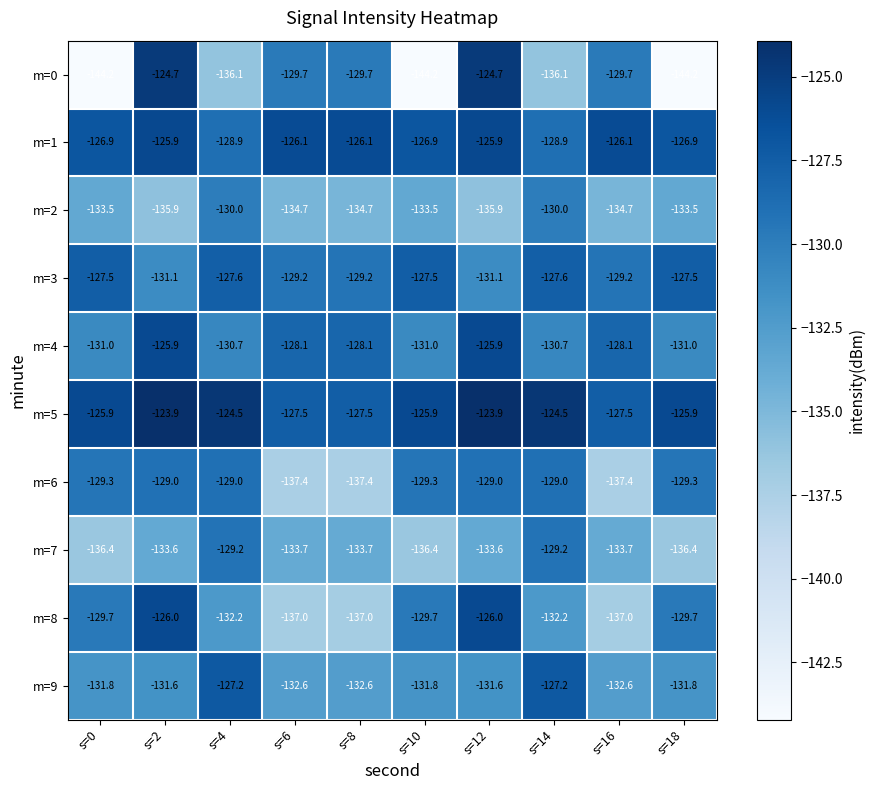

What is the average value of the m=7 series?

-133.6